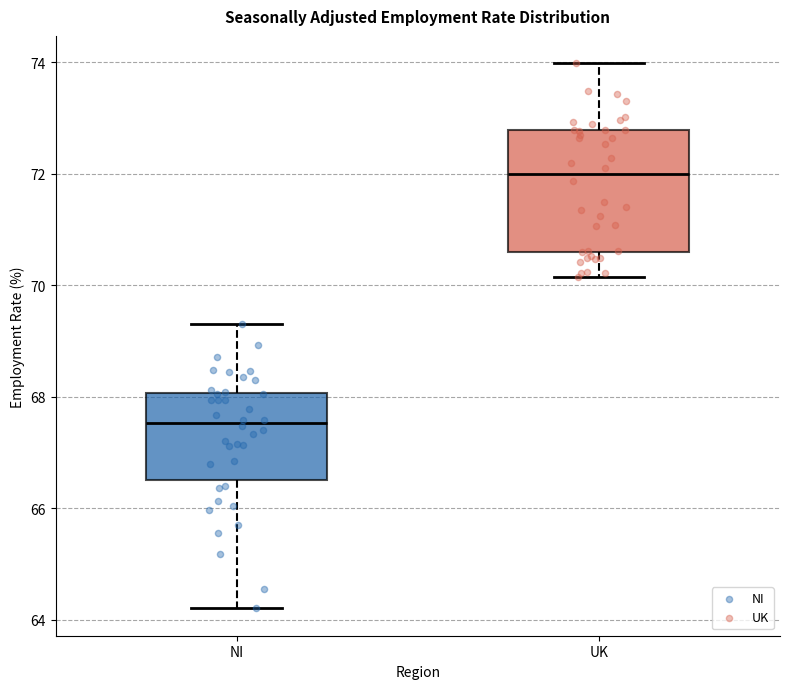

Reading left to right, transcribe this box plot: for each box, give where its median line is, the range the box spans, and where its two whiskers end, as read against the y-axis. The values are not printed on the chart, so give them approximately, as read against the axis.

NI: median 67.6, box 66.6 to 68.0, whiskers 64.2 to 69.4
UK: median 72.0, box 70.6 to 72.8, whiskers 70.2 to 74.0